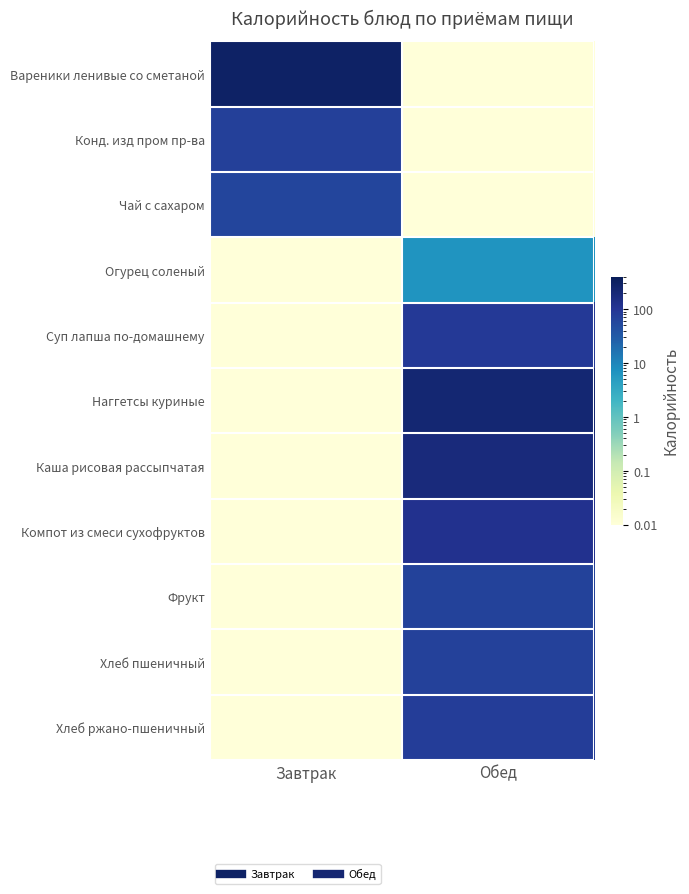

Which series has the largest total across all categories?

Вареники ленивые со сметаной